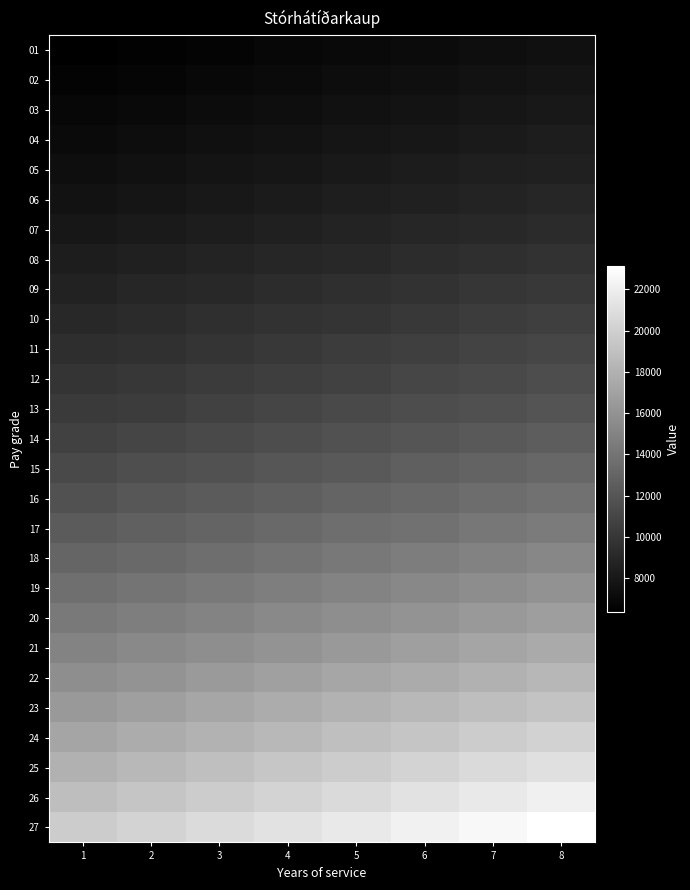

Which series has the largest total across all categories?

27